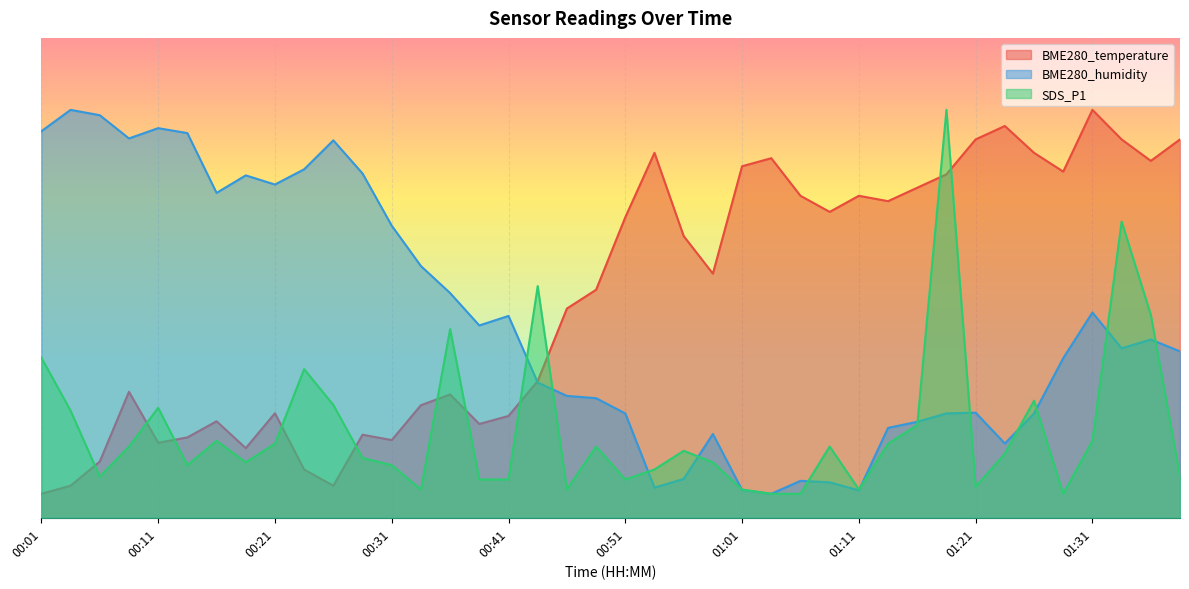

What is the lowest value of the BME280_temperature series?

5.0